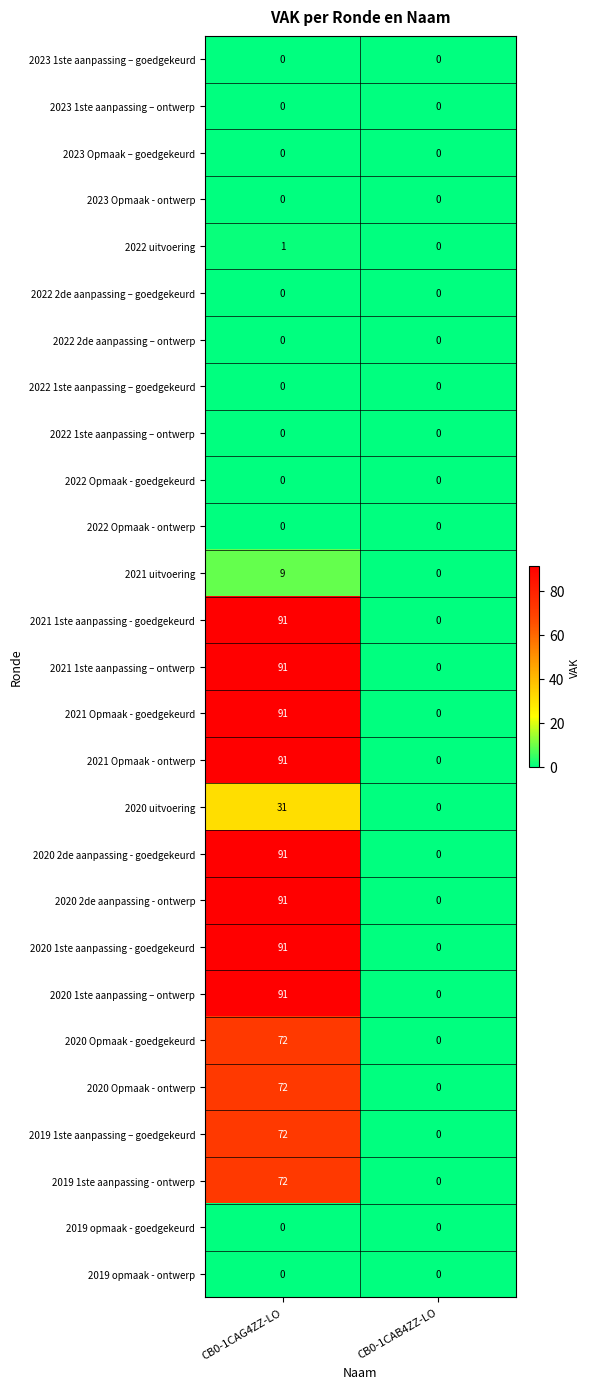

How many categories are shown in the chart?

2